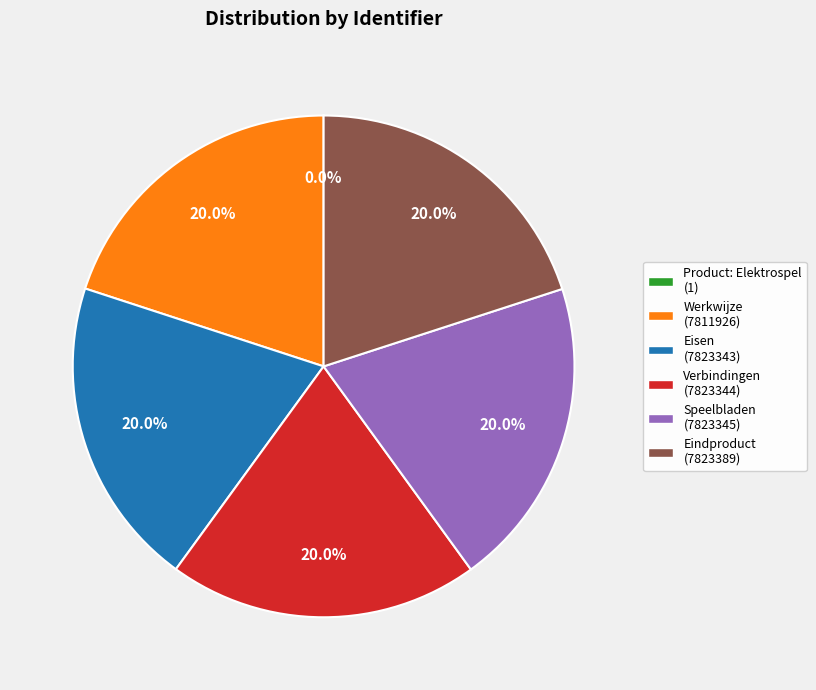

Is there any slice that represents more than half of the pie?

No